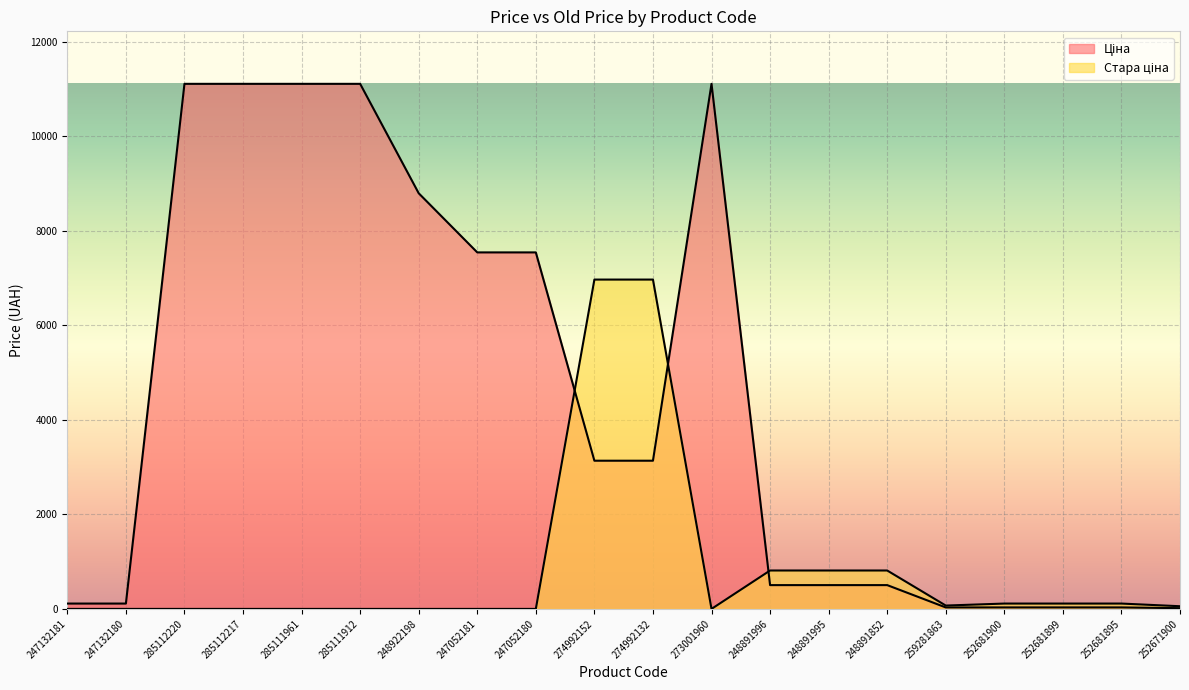

Rank the categories by Стара ціна value from lowest to highest.

247132181, 247132180, 285112220, 285112217, 285111961, 285111912, 248922198, 247052181, 247052180, 273001960, 252671900, 259281863, 252681900, 252681899, 252681895, 248891996, 248891995, 248891852, 274992152, 274992132